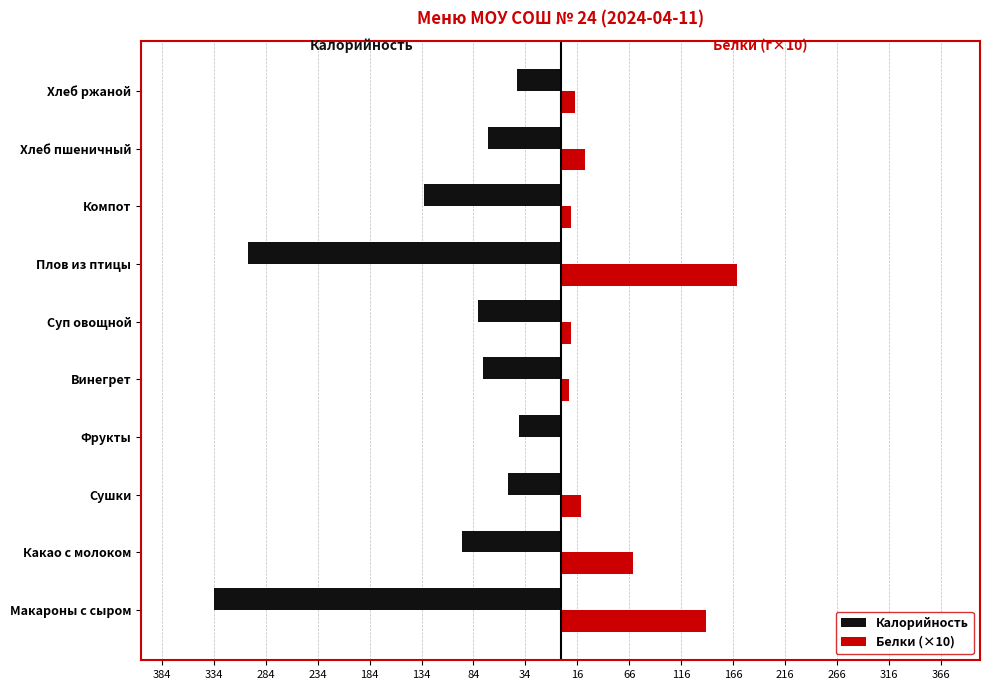

What are all the series names shown in the legend?

Калорийность, Белки (×10)